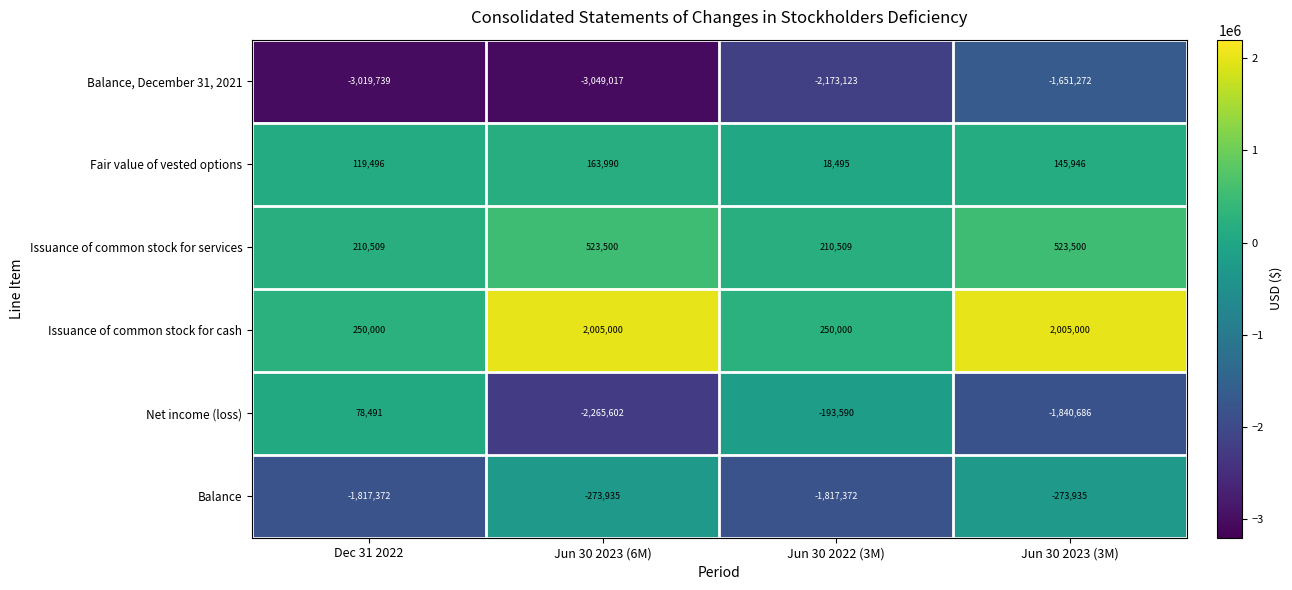

Which series has the largest range (max minus min)?

Net income (loss)